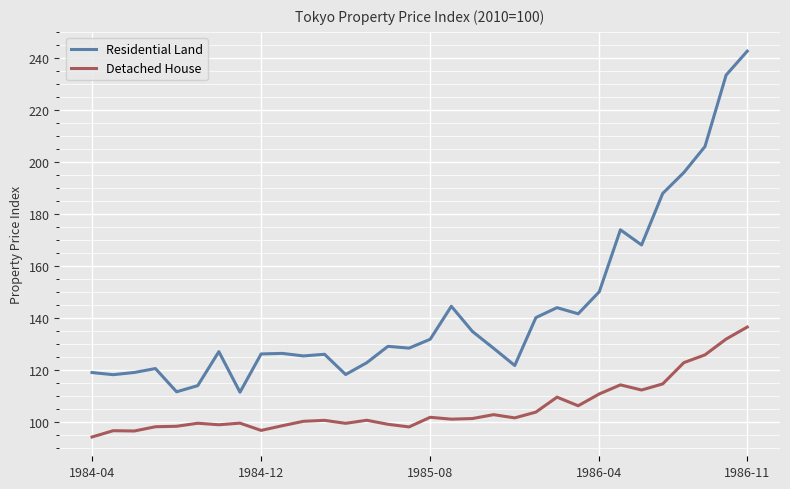

Which series has the largest total across all categories?

Residential Land